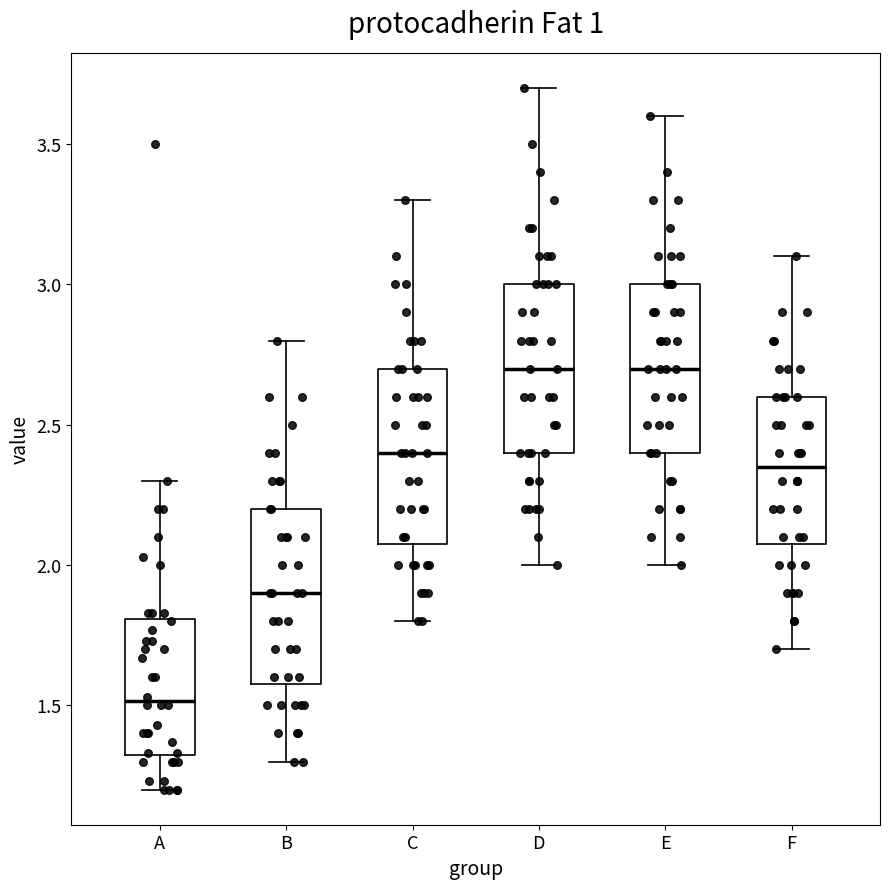

Reading left to right, transcribe this box plot: for each box, give where its median line is, the range the box spans, and where its two whiskers end, as read against the y-axis. The values are not printed on the chart, so give them approximately, as read against the axis.

A: median 1.50, box 1.30 to 1.80, whiskers 1.20 to 2.30
B: median 1.90, box 1.60 to 2.20, whiskers 1.30 to 2.80
C: median 2.40, box 2.10 to 2.70, whiskers 1.80 to 3.30
D: median 2.70, box 2.40 to 3.00, whiskers 2.00 to 3.70
E: median 2.70, box 2.40 to 3.00, whiskers 2.00 to 3.60
F: median 2.35, box 2.10 to 2.60, whiskers 1.70 to 3.10